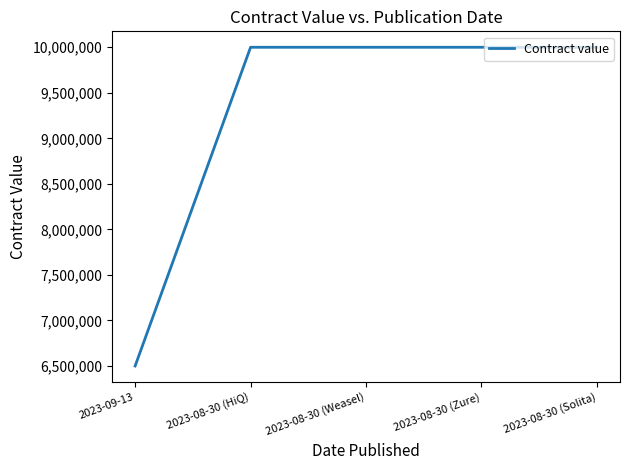

Read the value at 2023-08-30 (HiQ).

10000000